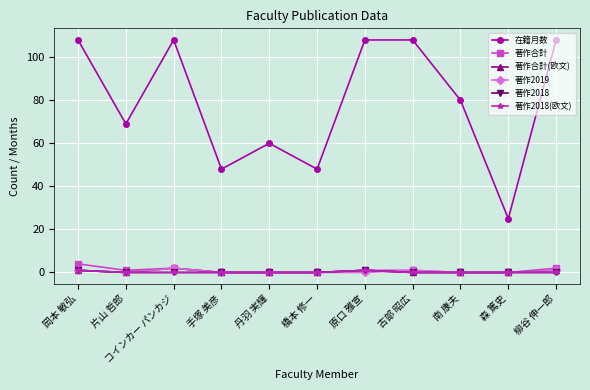

Does the chart have visible grid lines?

Yes